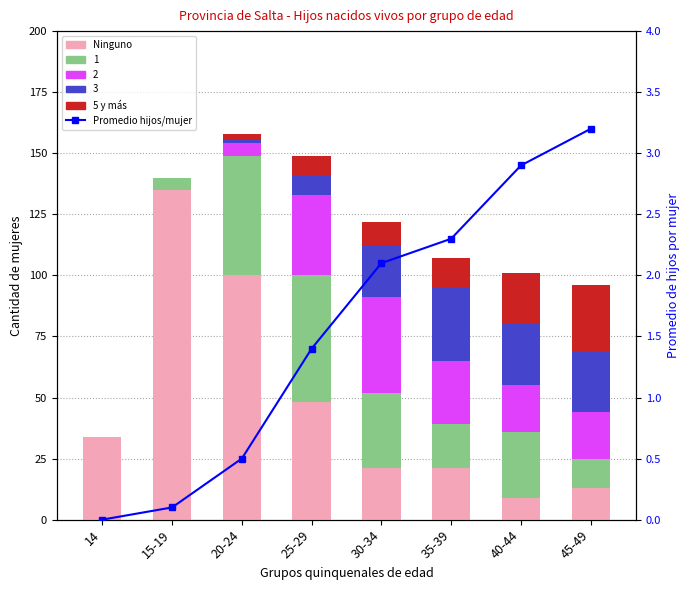

At which label is Promedio hijos/mujer closest to 1?

25-29